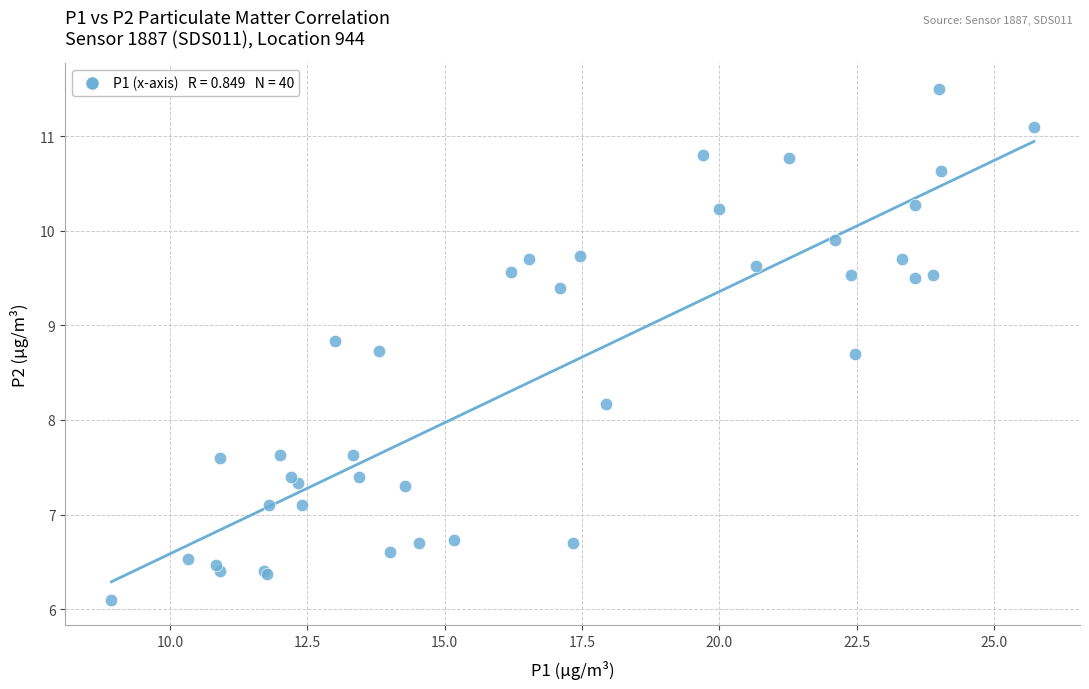

What Y value in the scatter plot is closest to 8?

8.2